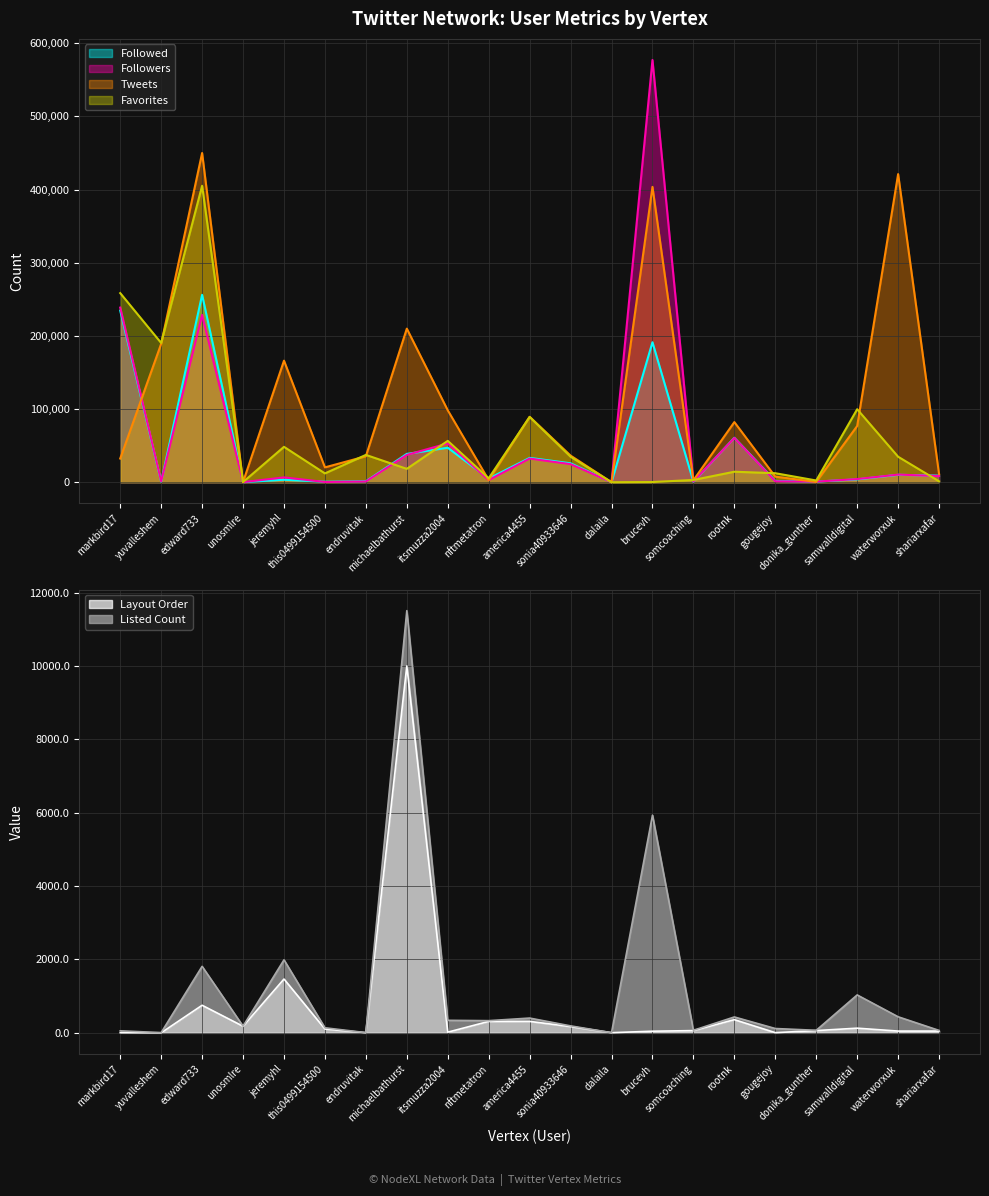

Which has a higher value, itsmuzza2004 or shariarxafar?

itsmuzza2004